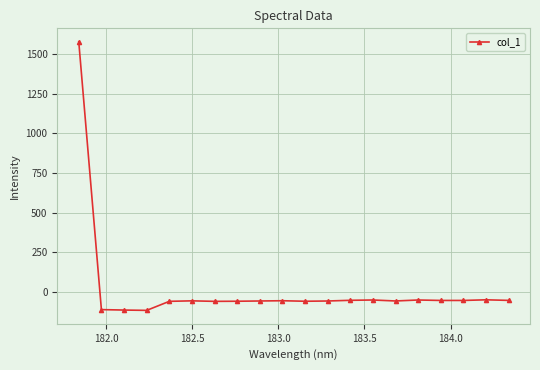

What is the difference between the maximum and second lowest values?

1689.2